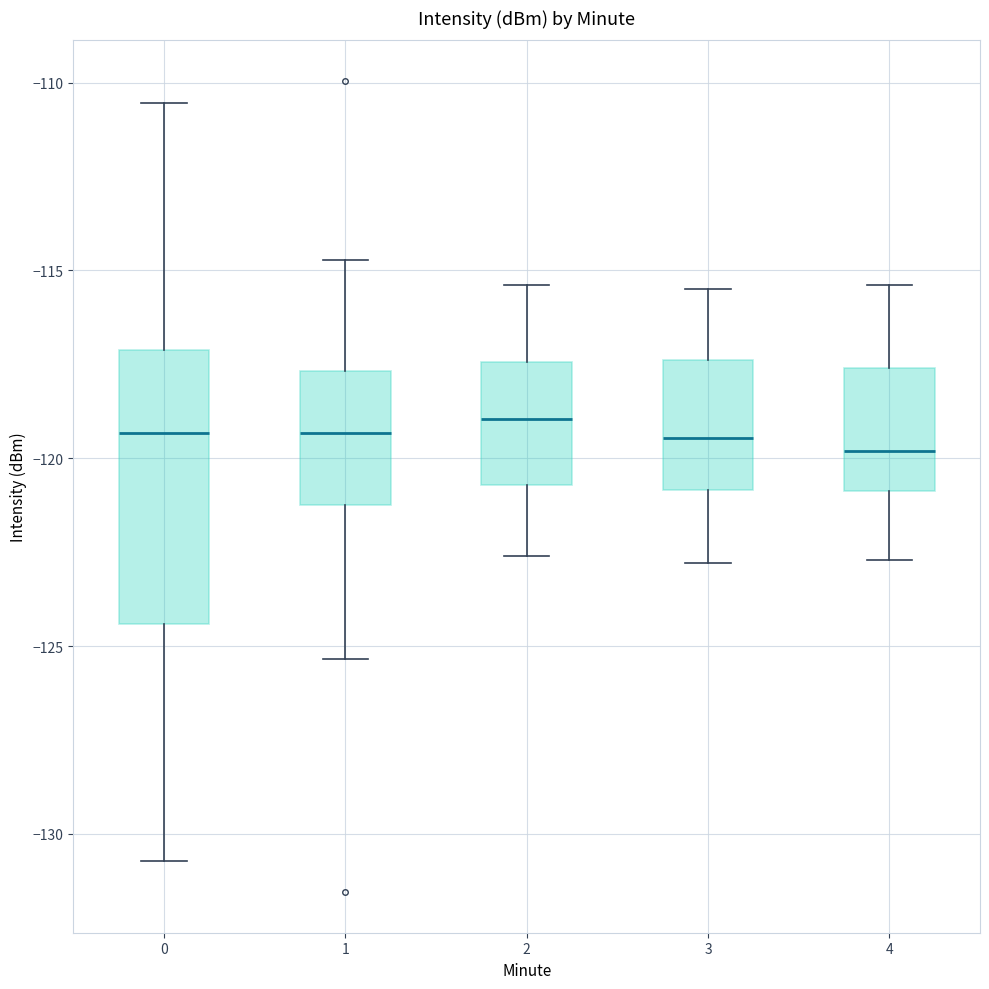

Where does the lower whisker of the box at x = 2 end on the y-axis? The values are not printed on the chart, so give them approximately, as read against the axis.

-122.5